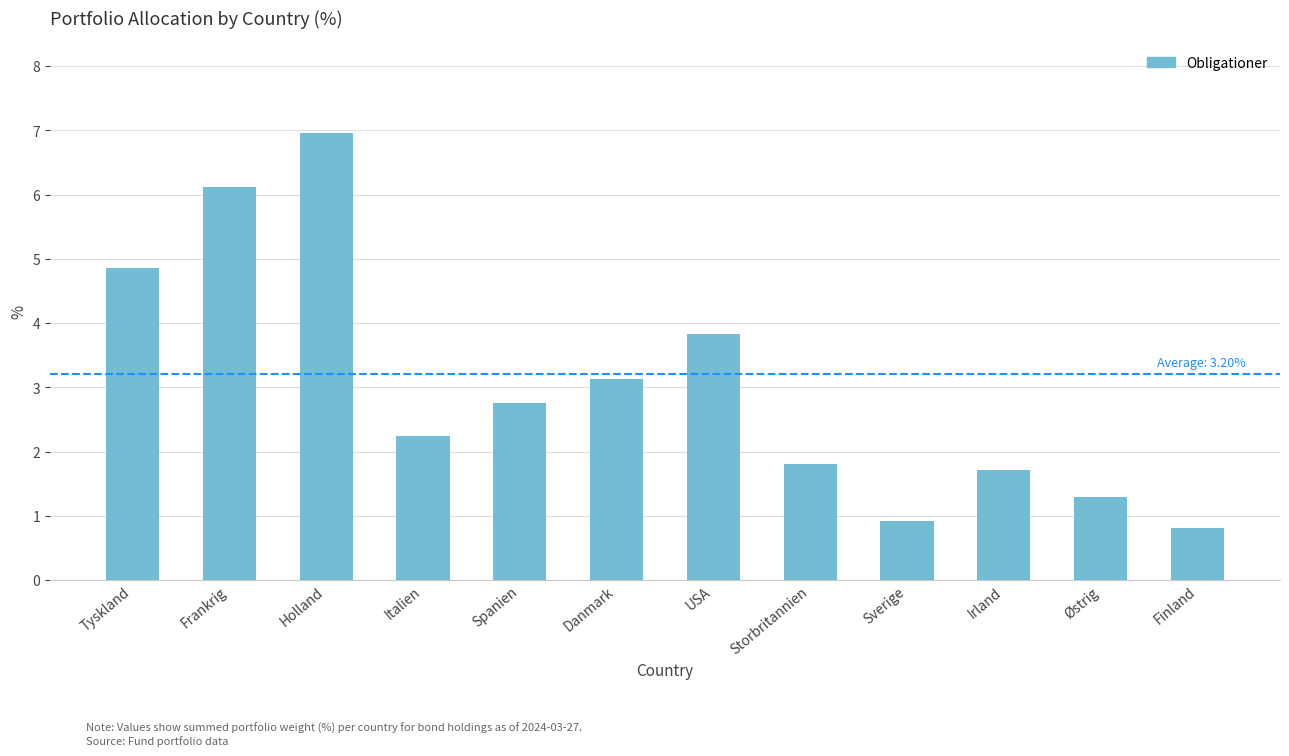

The value at Irland is 1.7. True or false?

True